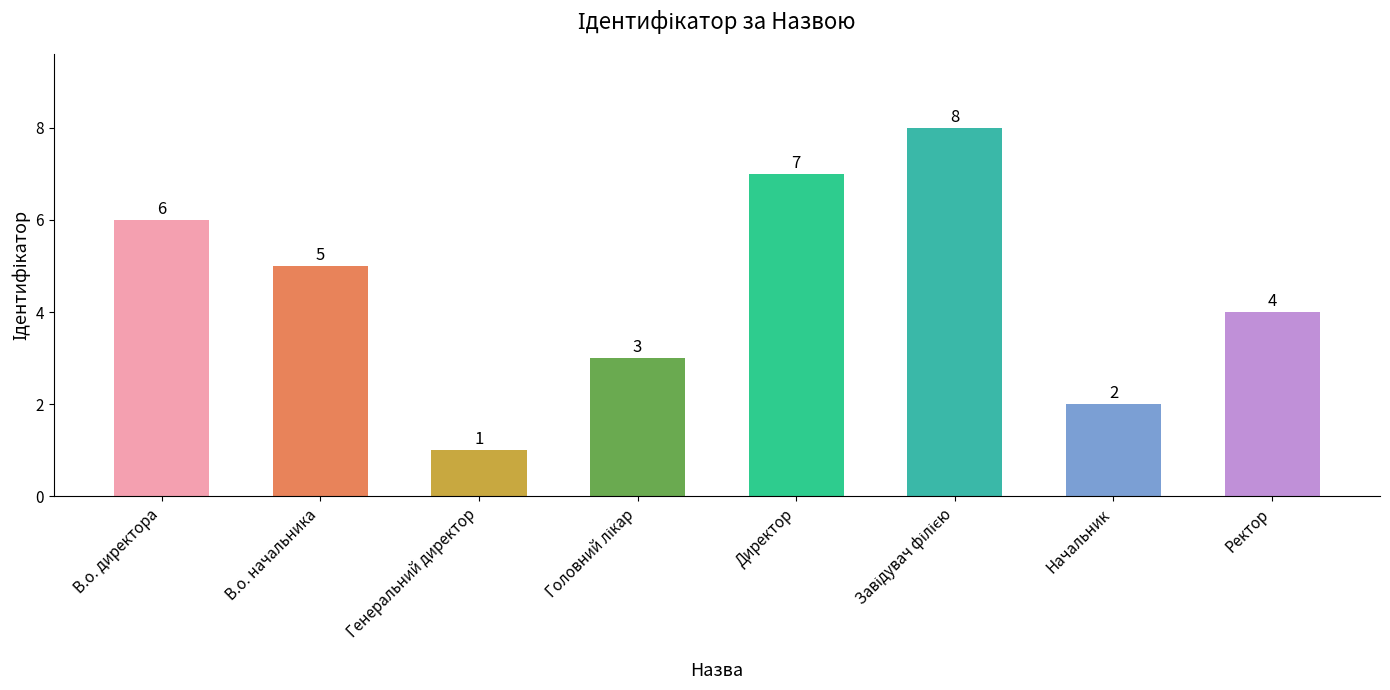

Which category has the lowest value across all series?

Генеральний директор